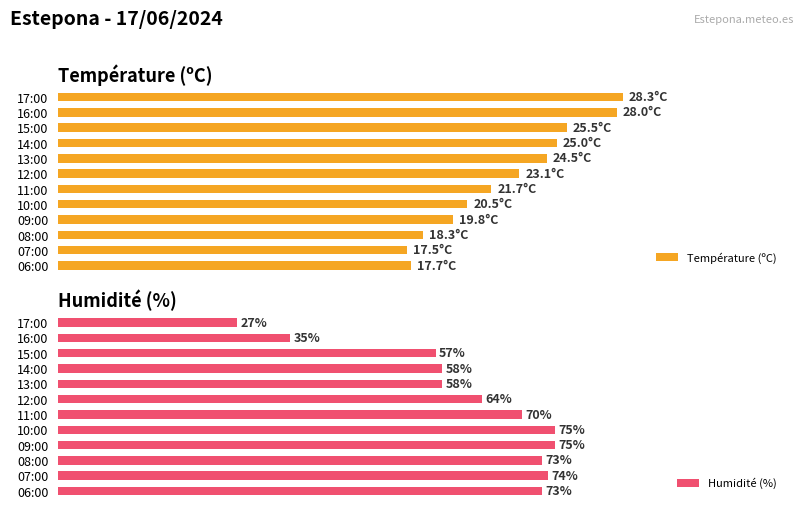

At how many categories does at least one series exceed 69?

6